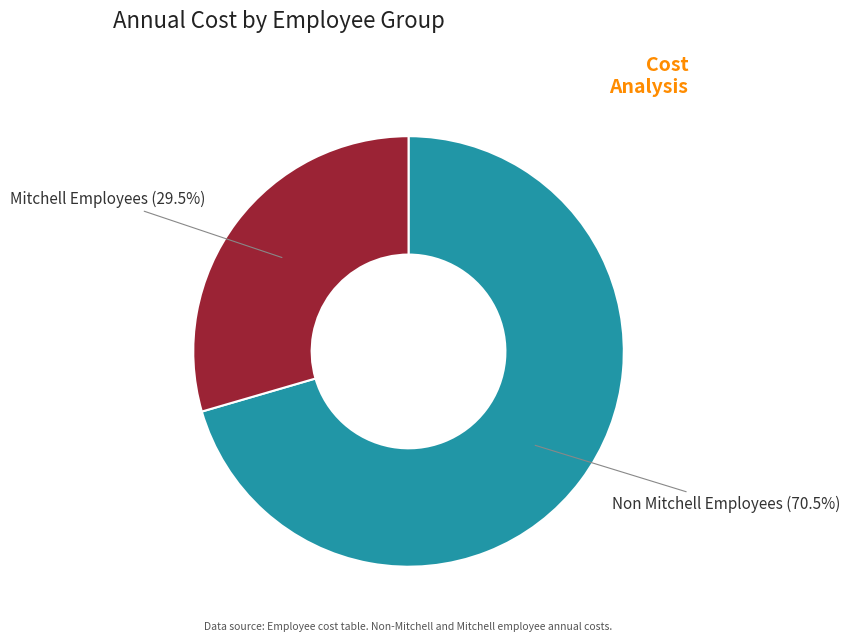

Does any single category account for the majority?

Yes